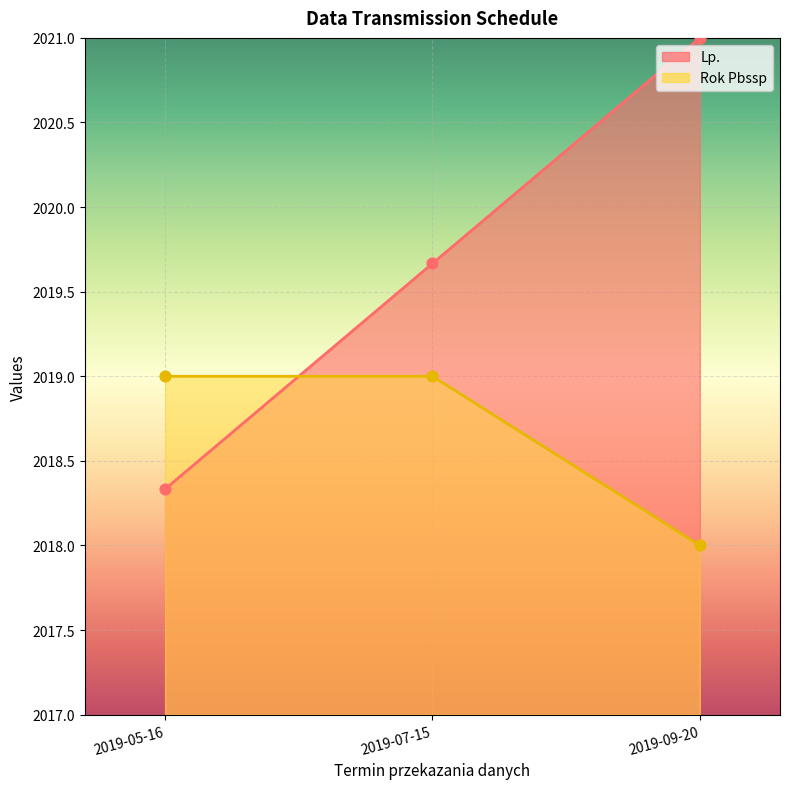

Which series reaches the maximum Y coordinate?

Lp.